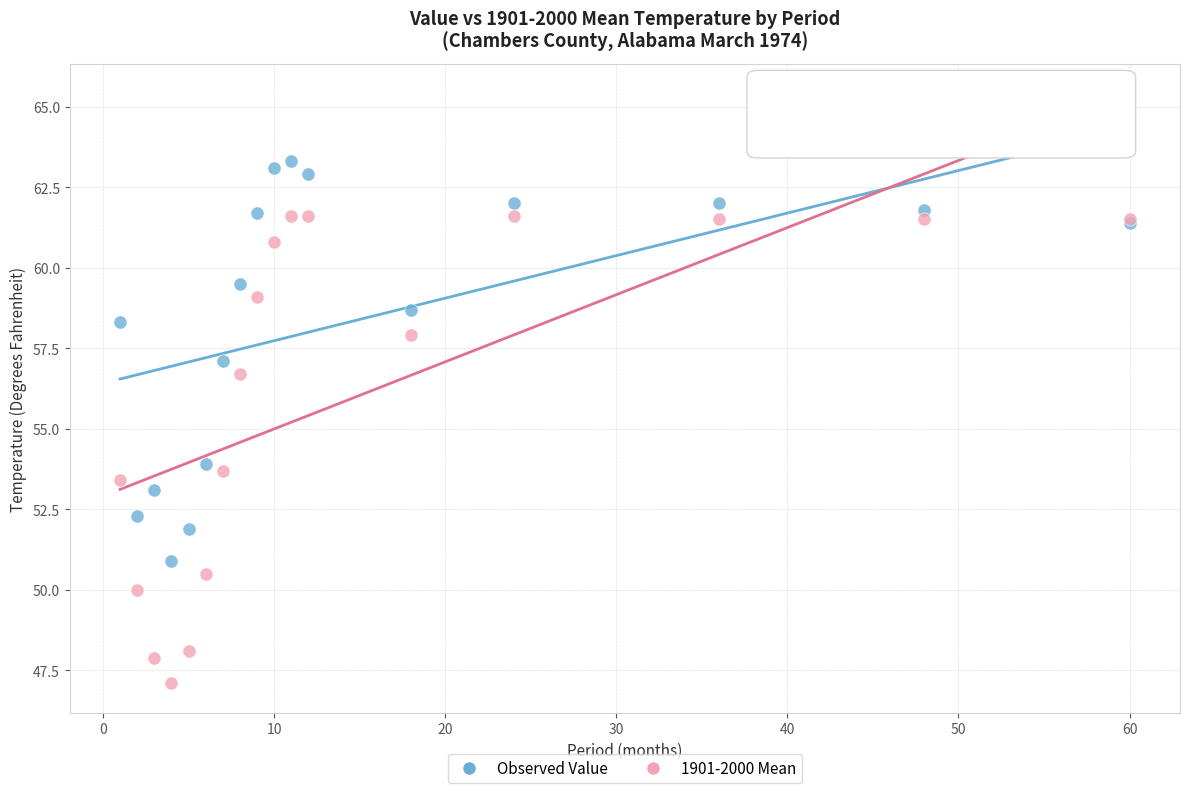

Which series has the widest spread of Y values?

1901-2000 Mean